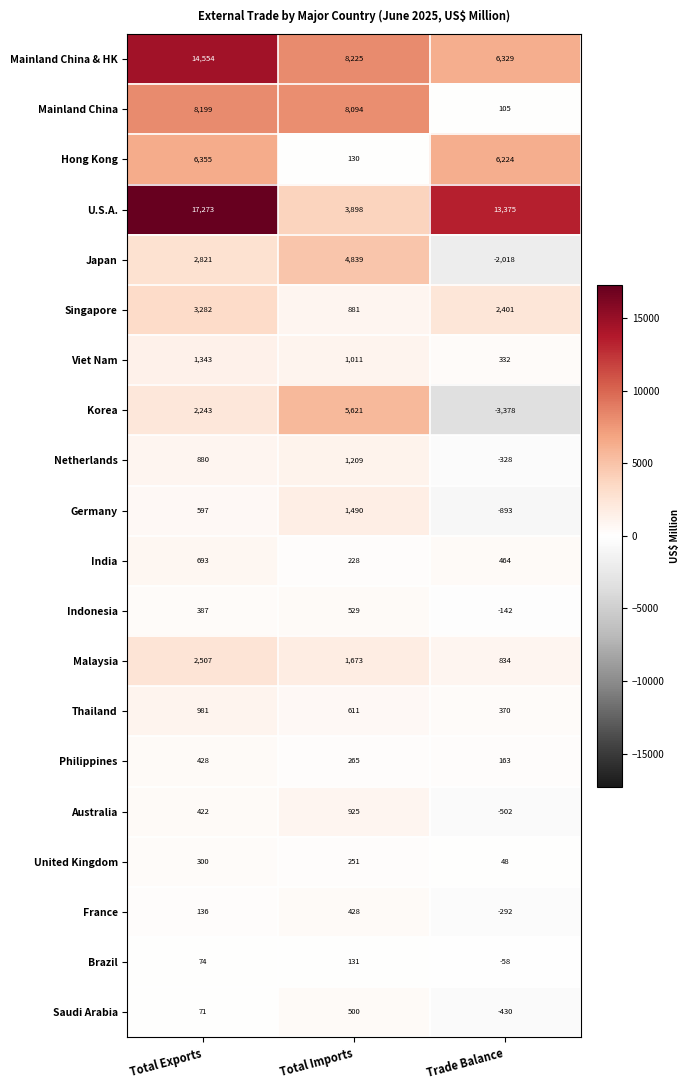

What is the difference between the maximum and minimum values in the Brazil series?

189